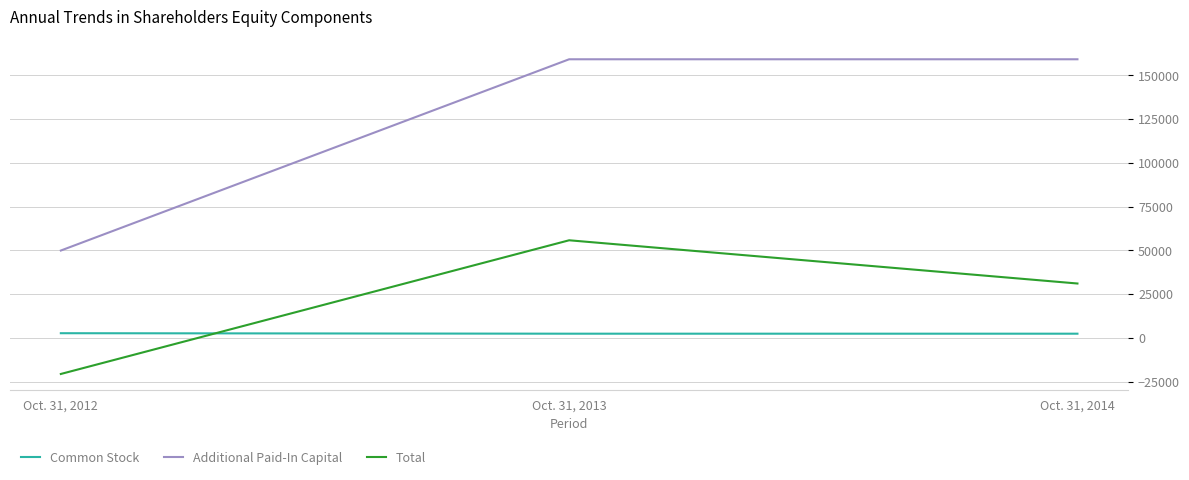

What is the sum of the Additional Paid-In Capital values at Oct. 31, 2014 and Oct. 31, 2013?

318394